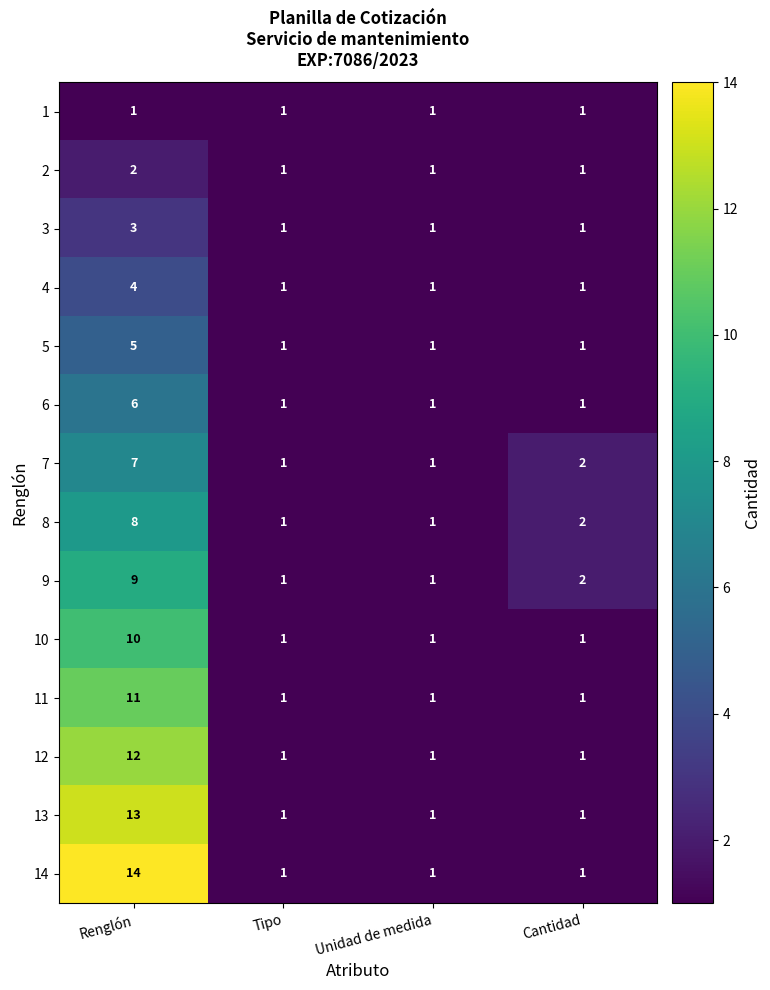

Which series has the widest spread of values?

14